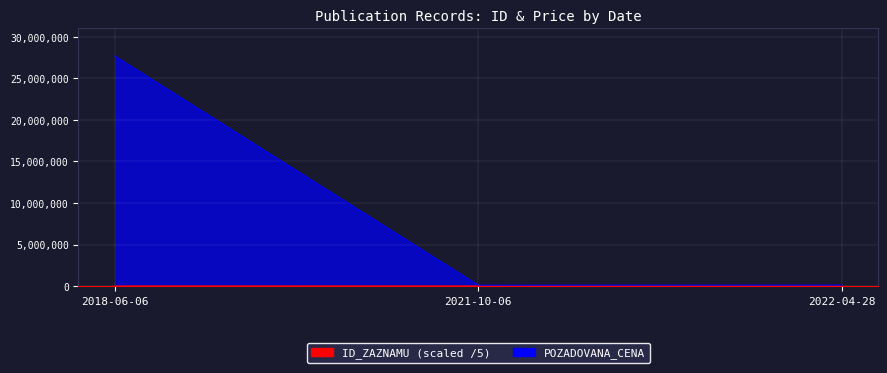

Count the number of data series in this chart.

2